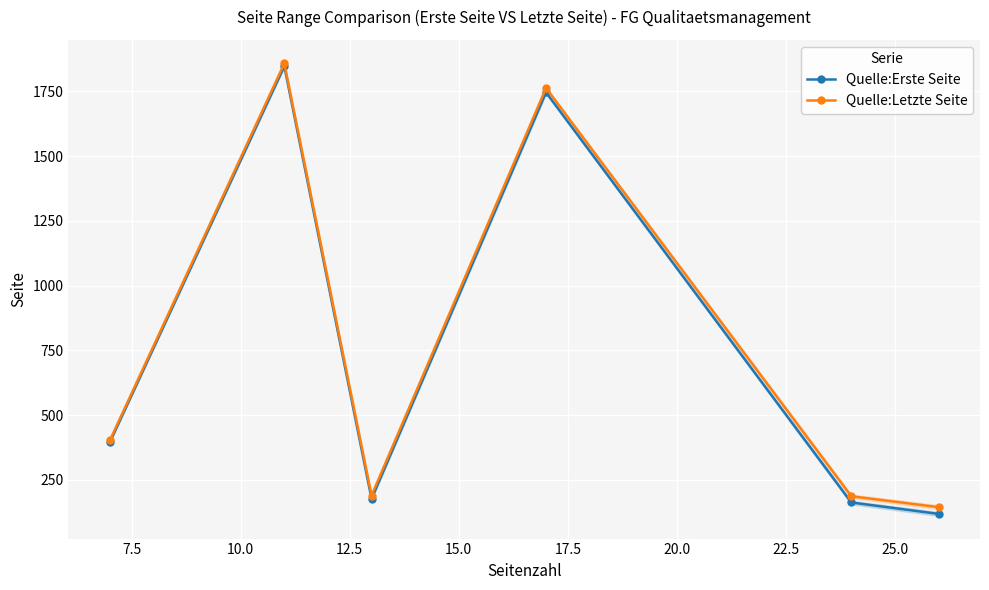

What is the smallest value displayed?

119